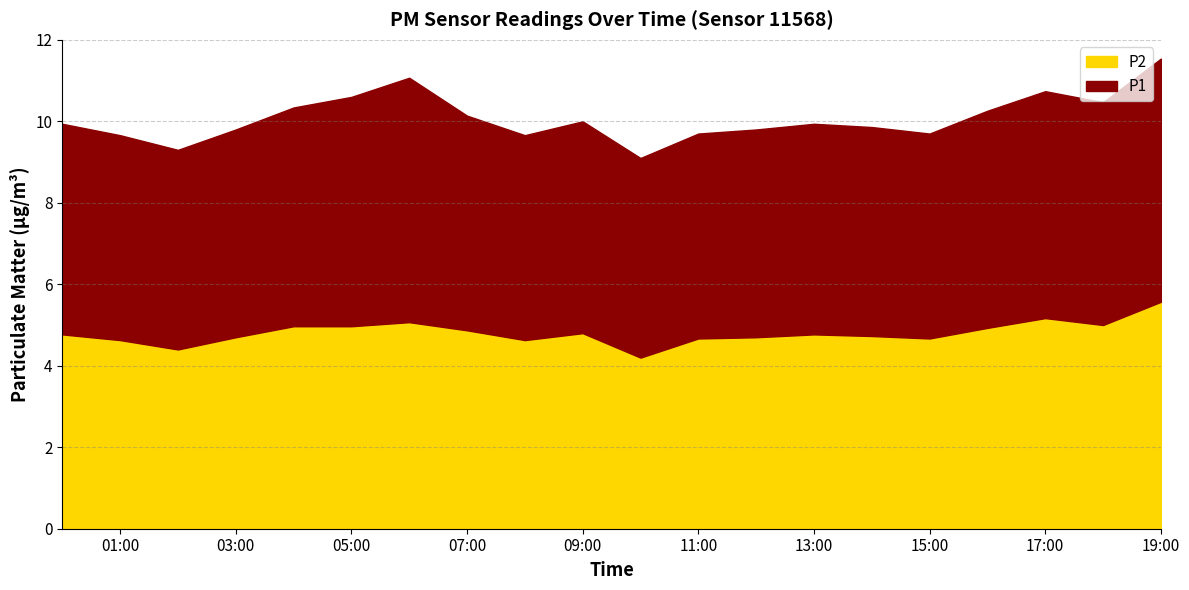

What is the maximum value for P1?

6.0